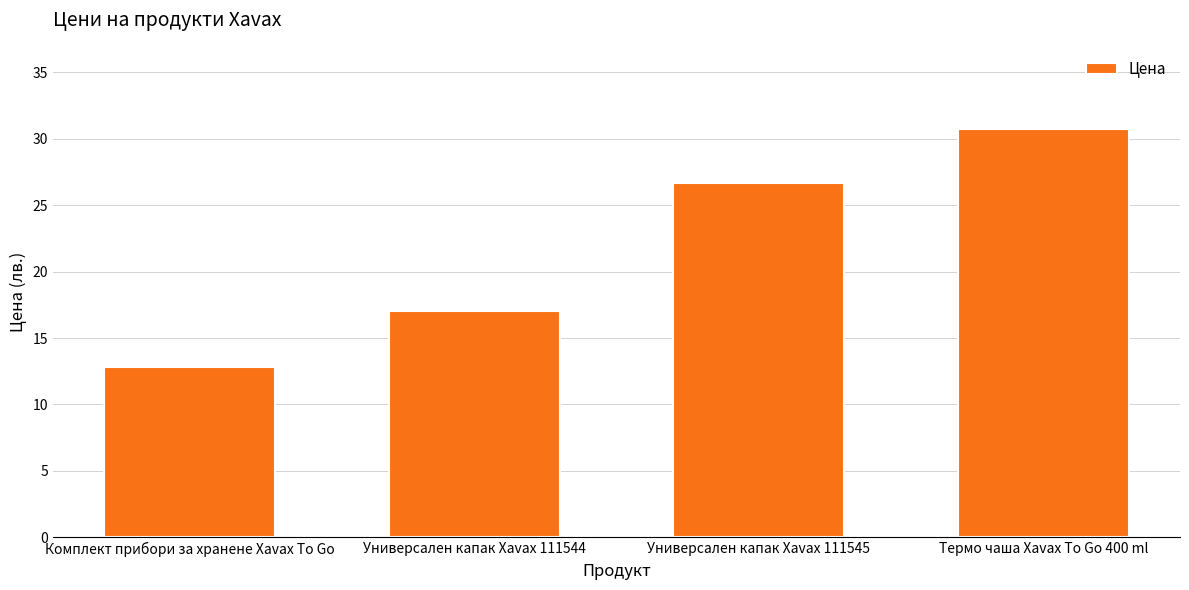

Where does the data first go above 26?

Универсален капак Xavax 111545